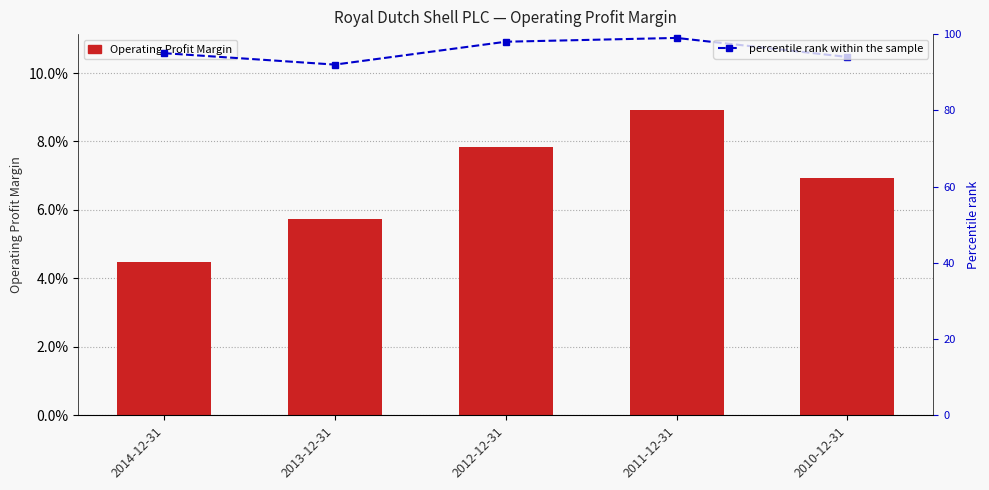

Read the Operating Profit Margin value at 2010-12-31.

0.1